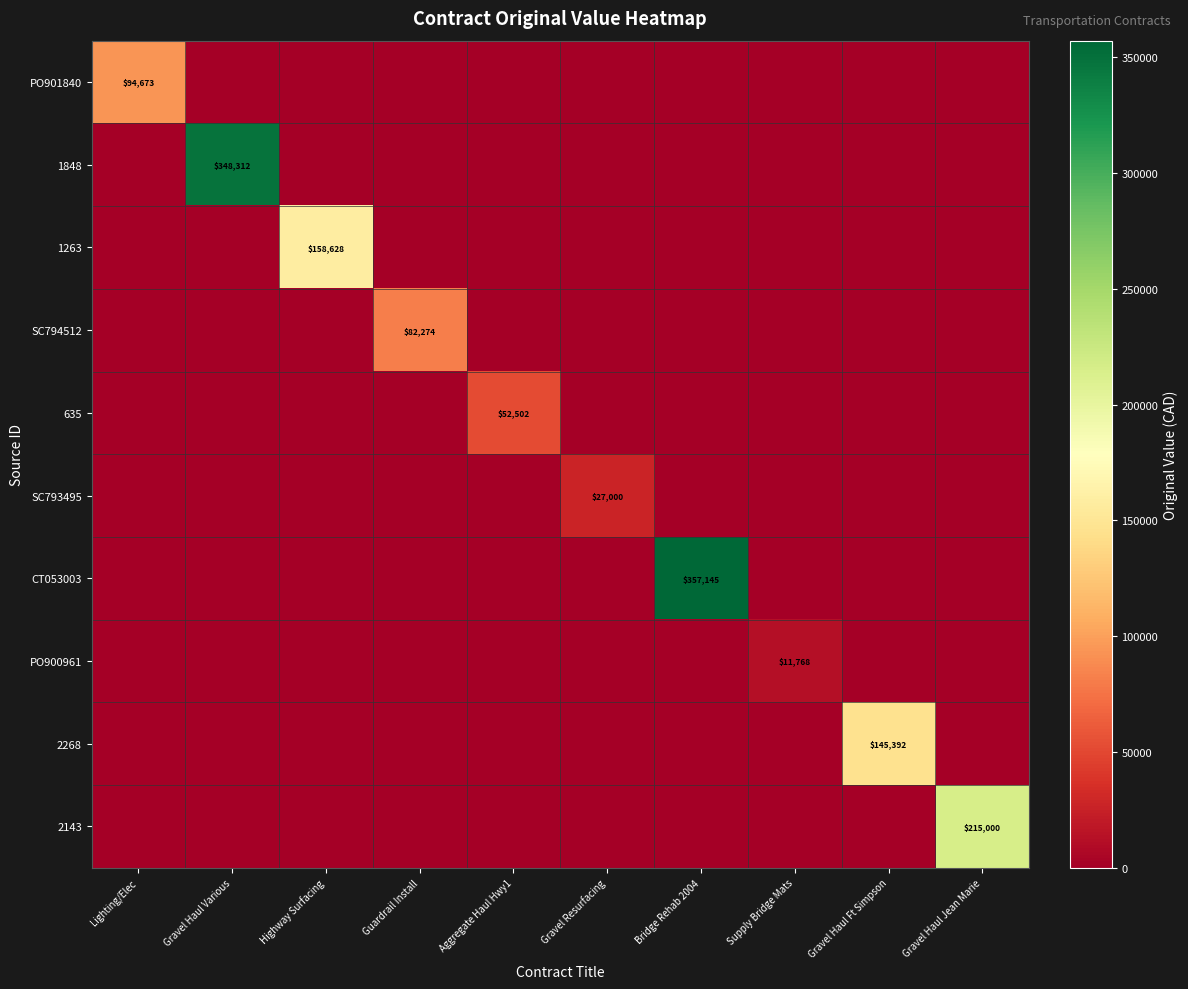

List the labels in order of CT053003 value, smallest first.

Lighting/Elec, Gravel Haul Various, Highway Surfacing, Guardrail Install, Aggregate Haul Hwy1, Gravel Resurfacing, Supply Bridge Mats, Gravel Haul Ft Simpson, Gravel Haul Jean Marie, Bridge Rehab 2004